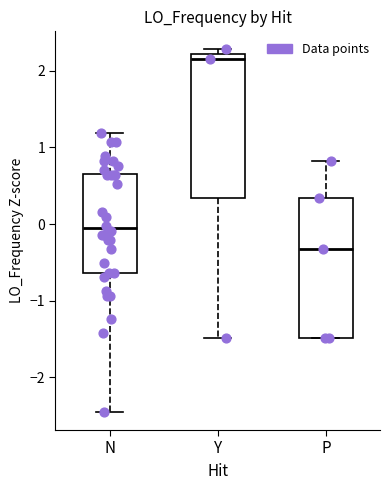

Reading left to right, read every box against the y-axis: the position of its median line, the range the box covers, and the ends of its whiskers. The values are not printed on the chart, so give them approximately, as read against the axis.

N: median -0.1, box -0.6 to 0.7, whiskers -2.5 to 1.2
Y: median 2.2 (just below the box's upper edge), box 0.3 to 2.2, whiskers -1.5 to 2.3
P: median -0.3, box -1.5 to 0.3, whiskers -1.5 to 0.8